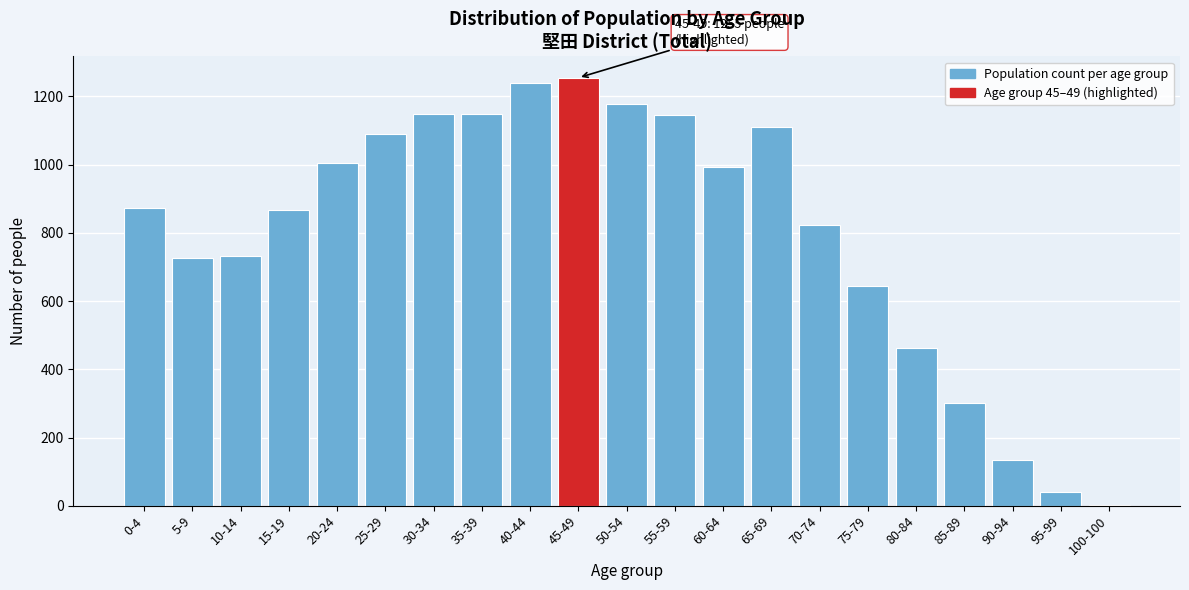

True or false: the data shows 1091 at 25-29.

True